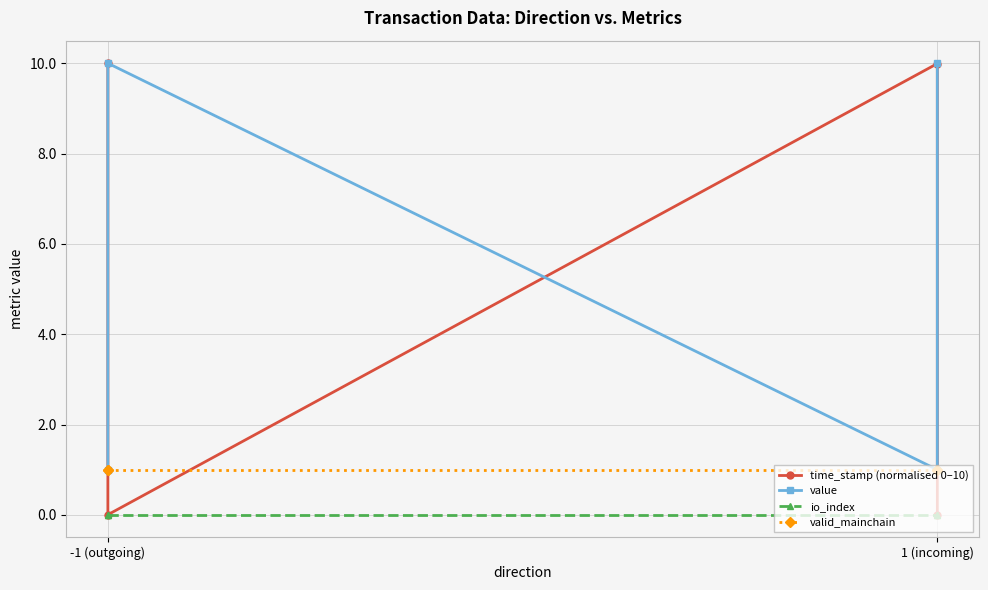

What is the total value across all series at -1 (outgoing)?

12.0